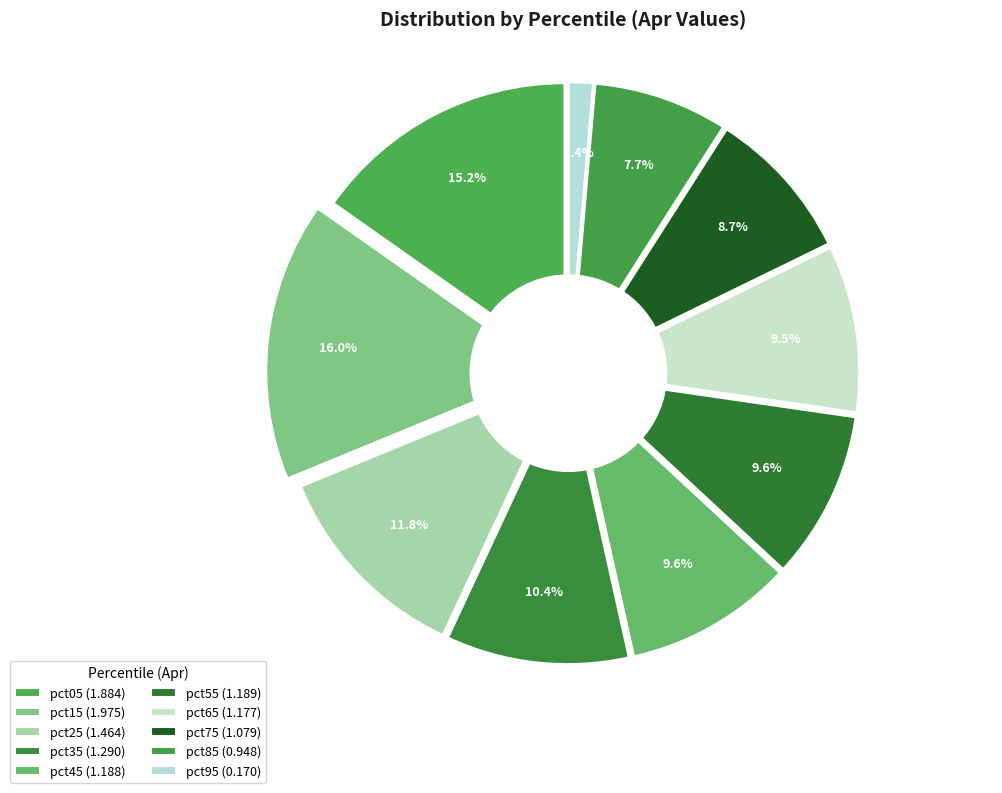

What is the largest slice in the pie chart?

pct15